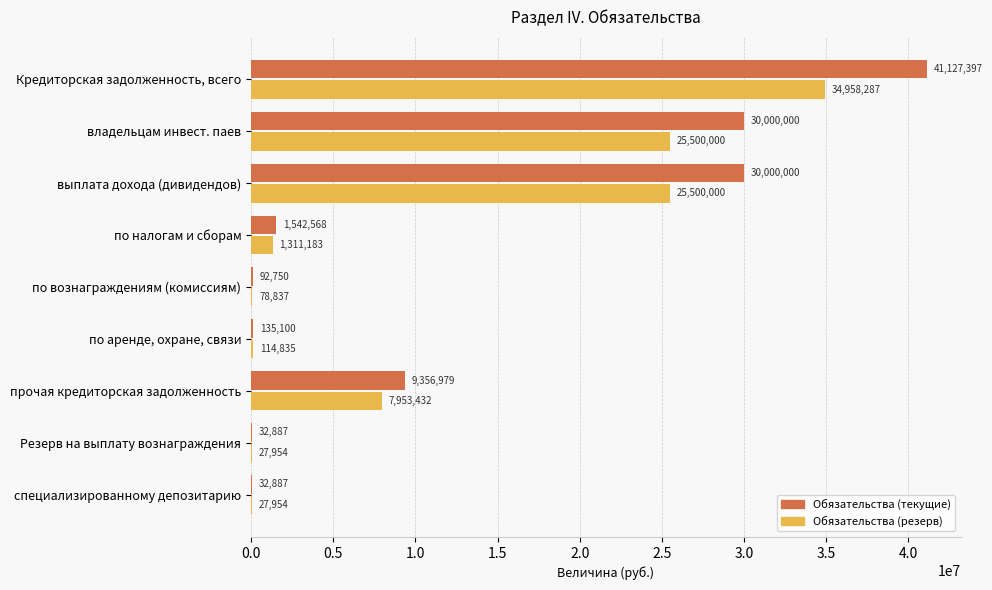

At which category is the sum across all series the highest?

Кредиторская задолженность, всего